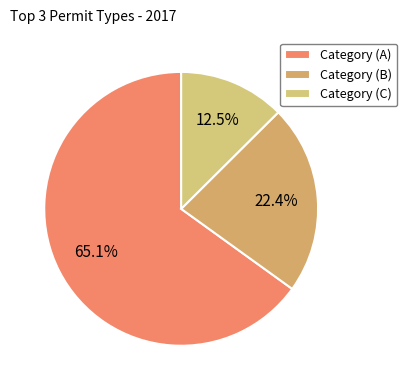

To the nearest percent, what is the difference between the largest and smallest slice percentages?

53%